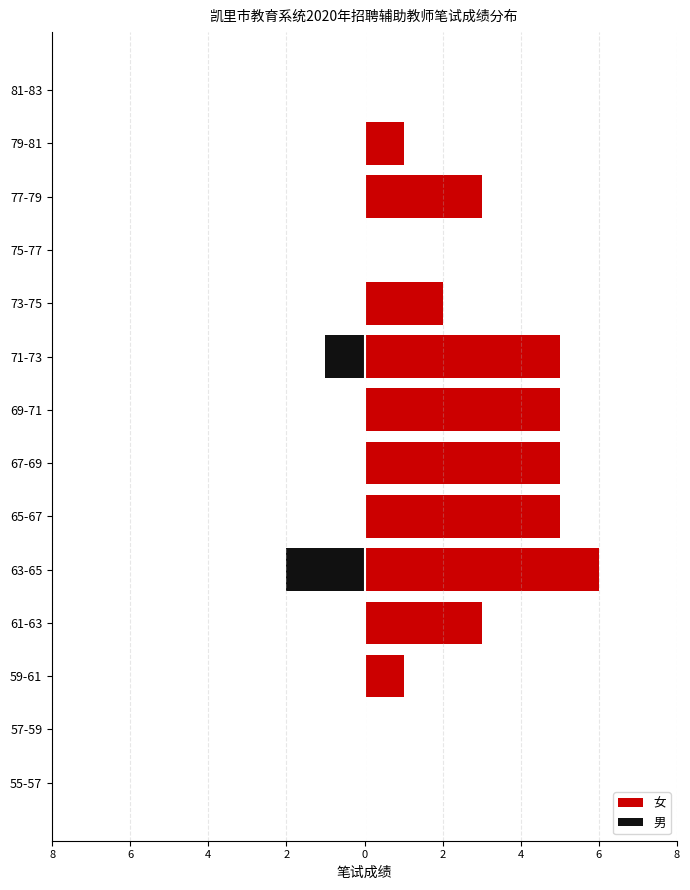

The value of 女 at 8 is 5. True or false?

True